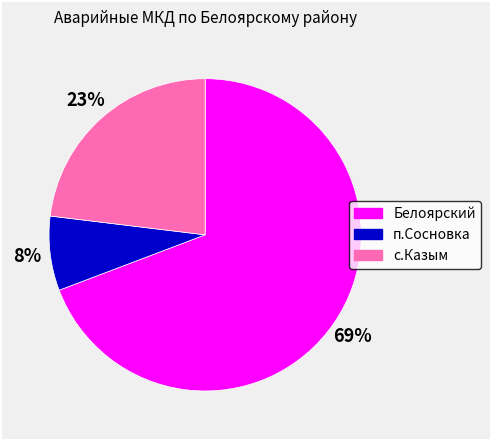

Is there a majority slice in this chart?

Yes